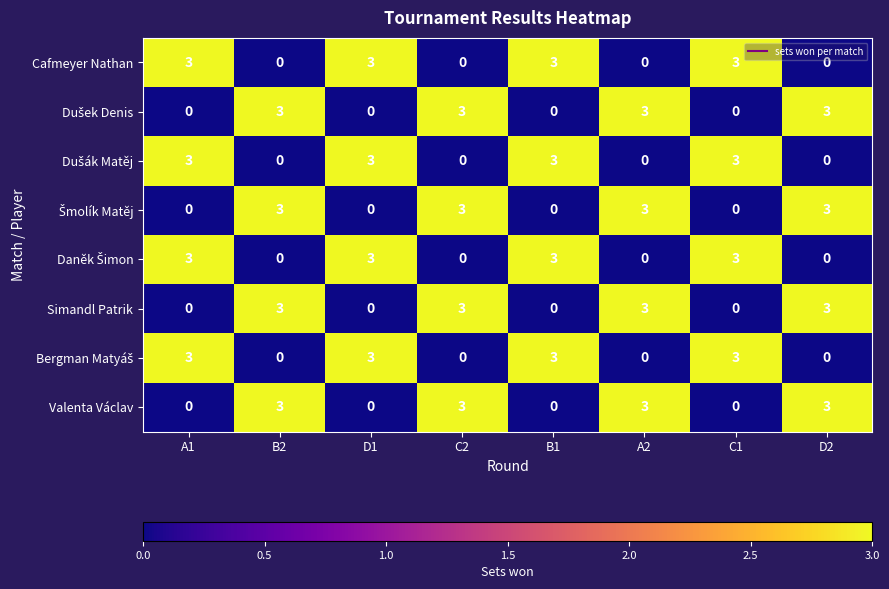

The Cafmeyer Nathan series shows -2 at A2. True or false?

False